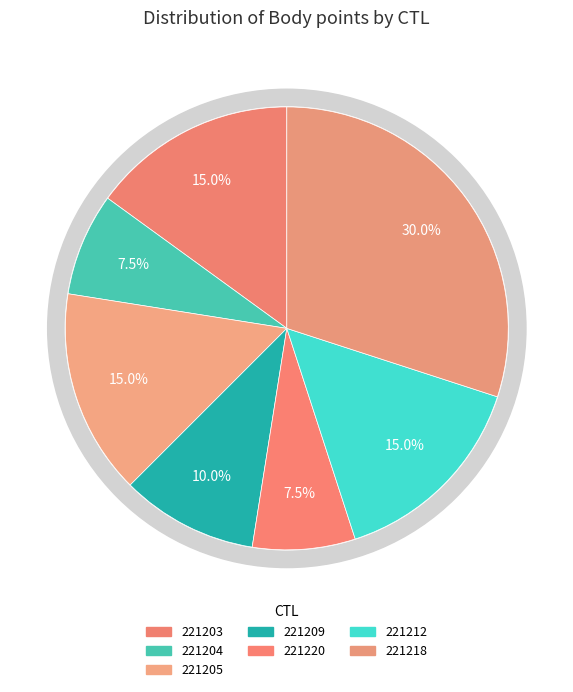

How many segments does this pie chart have?

7